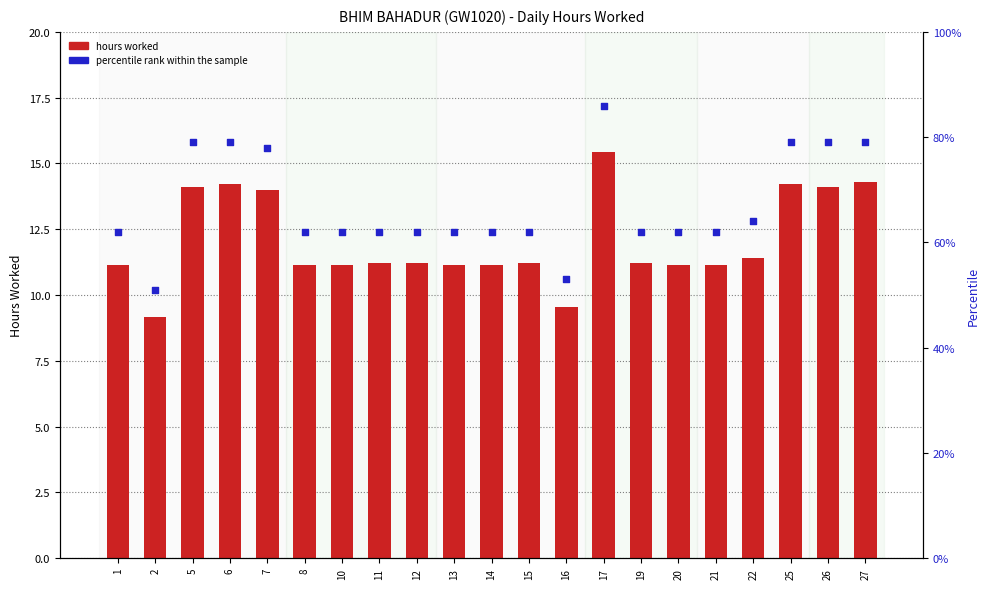

At which category is the sum across all series the highest?

17